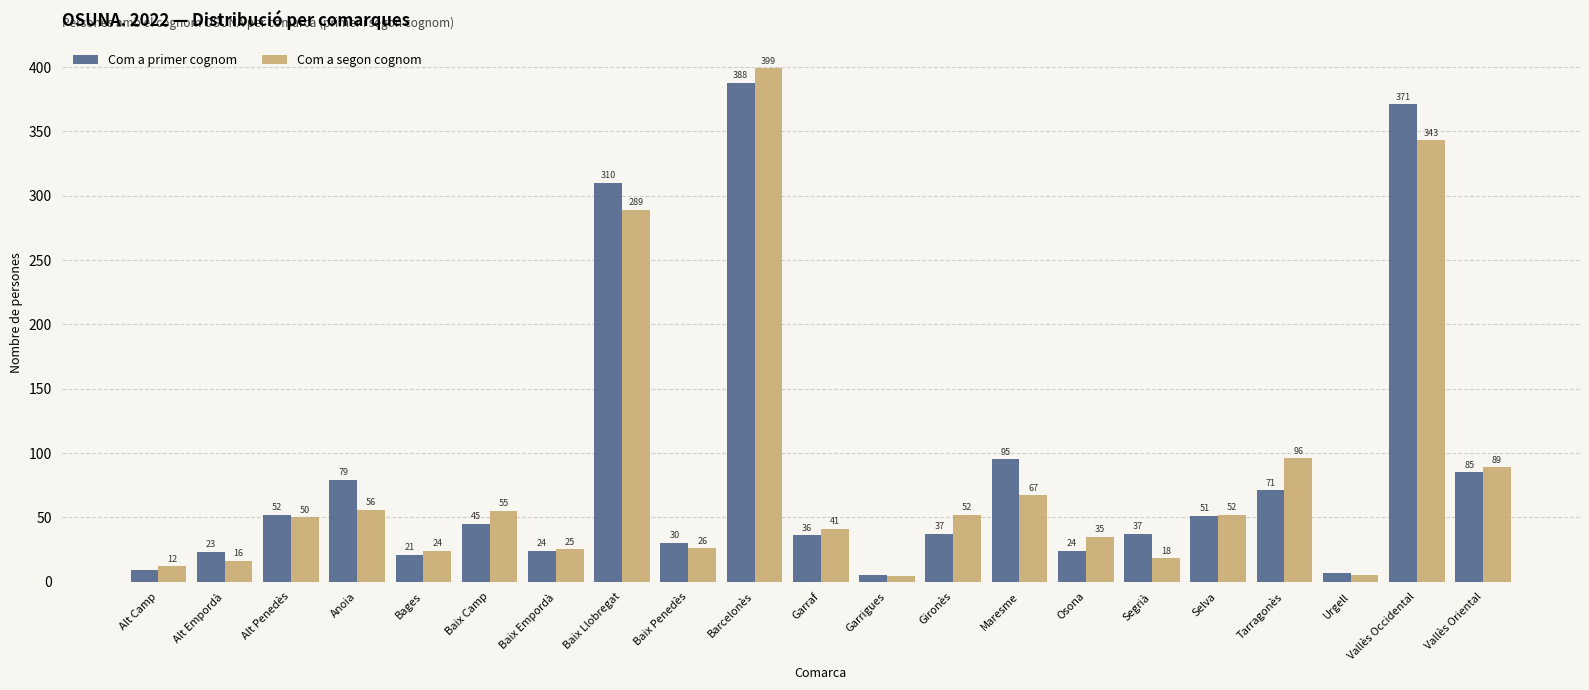

What is the difference between the highest and lowest values at Baix Llobregat?

21